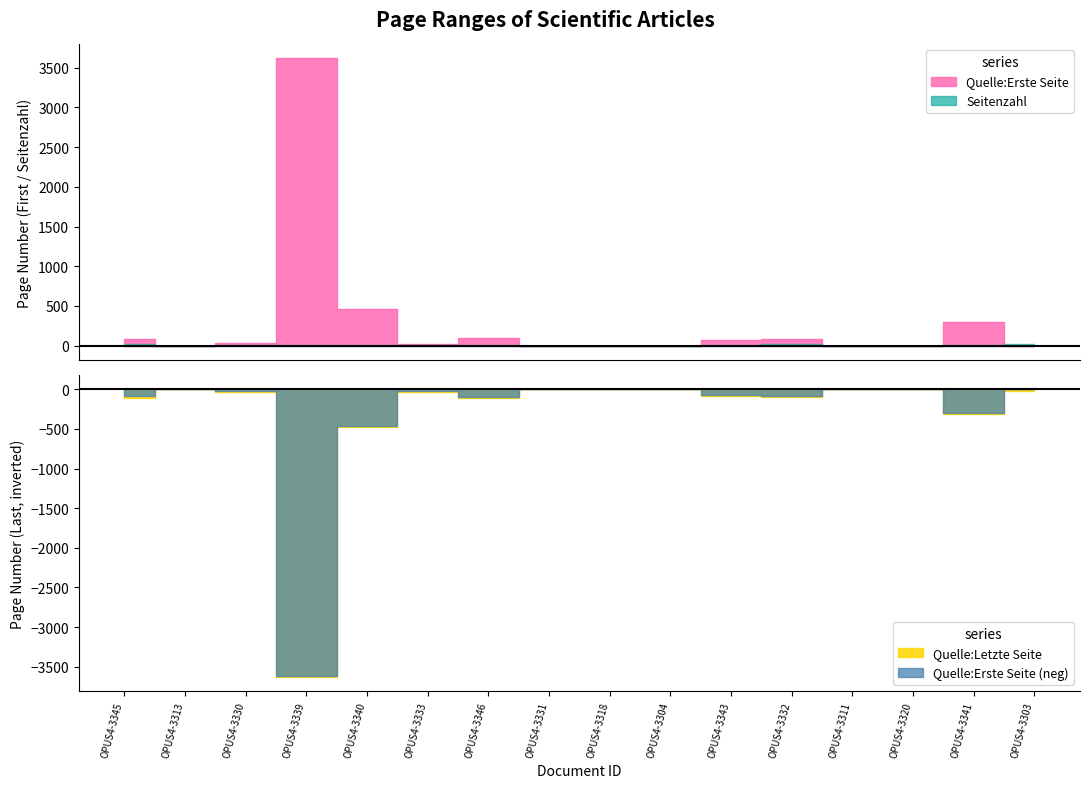

How many data points in Quelle:Erste Seite are less than 27?

8